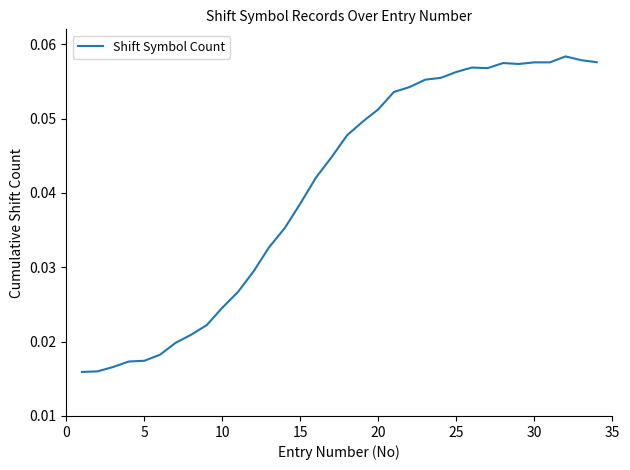

Does the chart display data point markers on the line(s)?

No